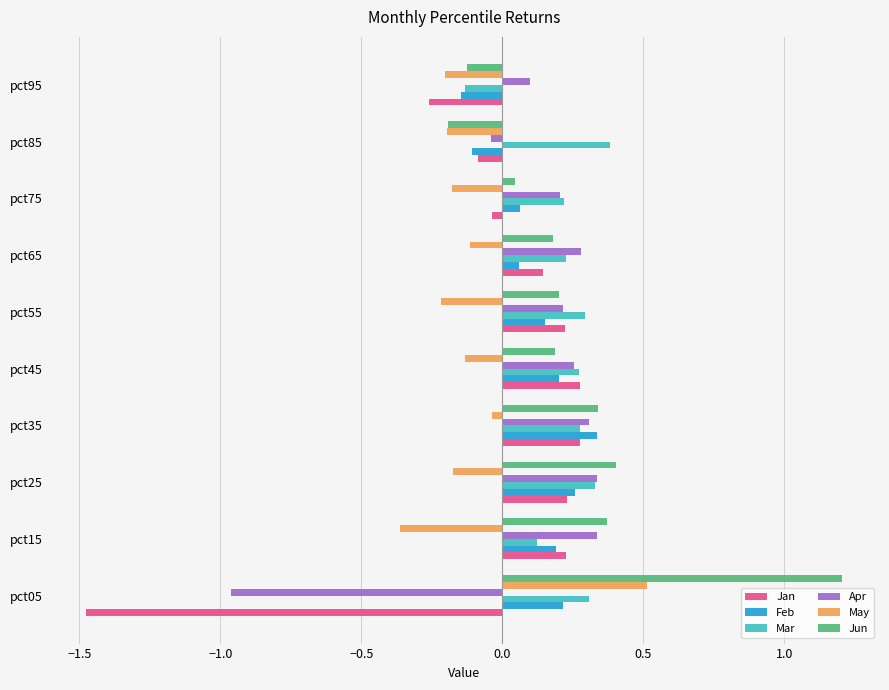

Is the value of Jun at pct45 greater than the value of Mar at pct85?

No